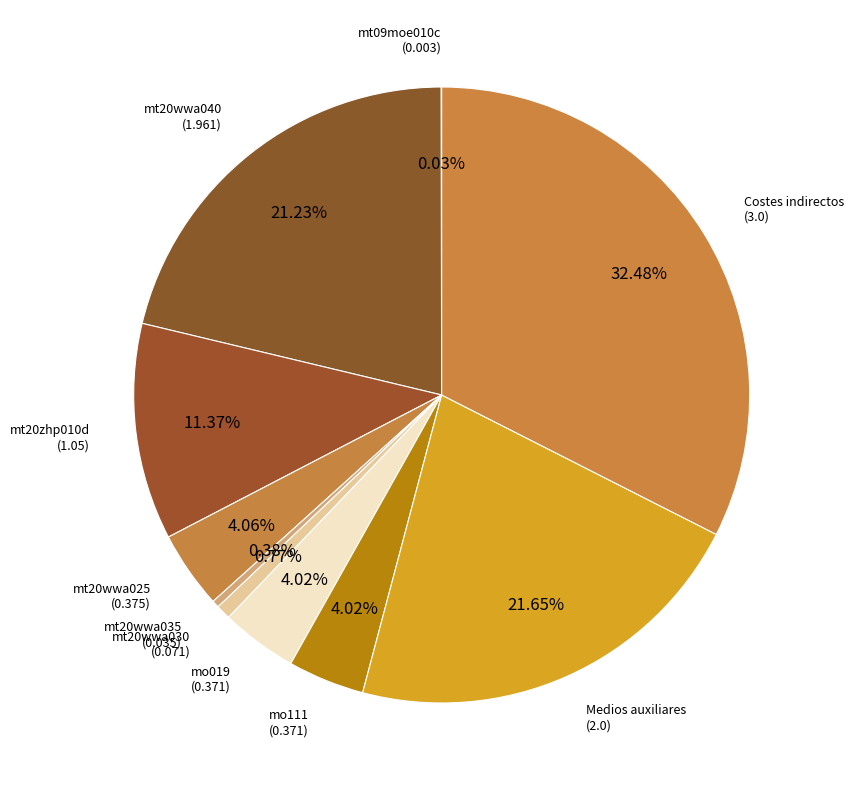

What percentage is the mt20wwa025 slice, to the nearest percent?

4%